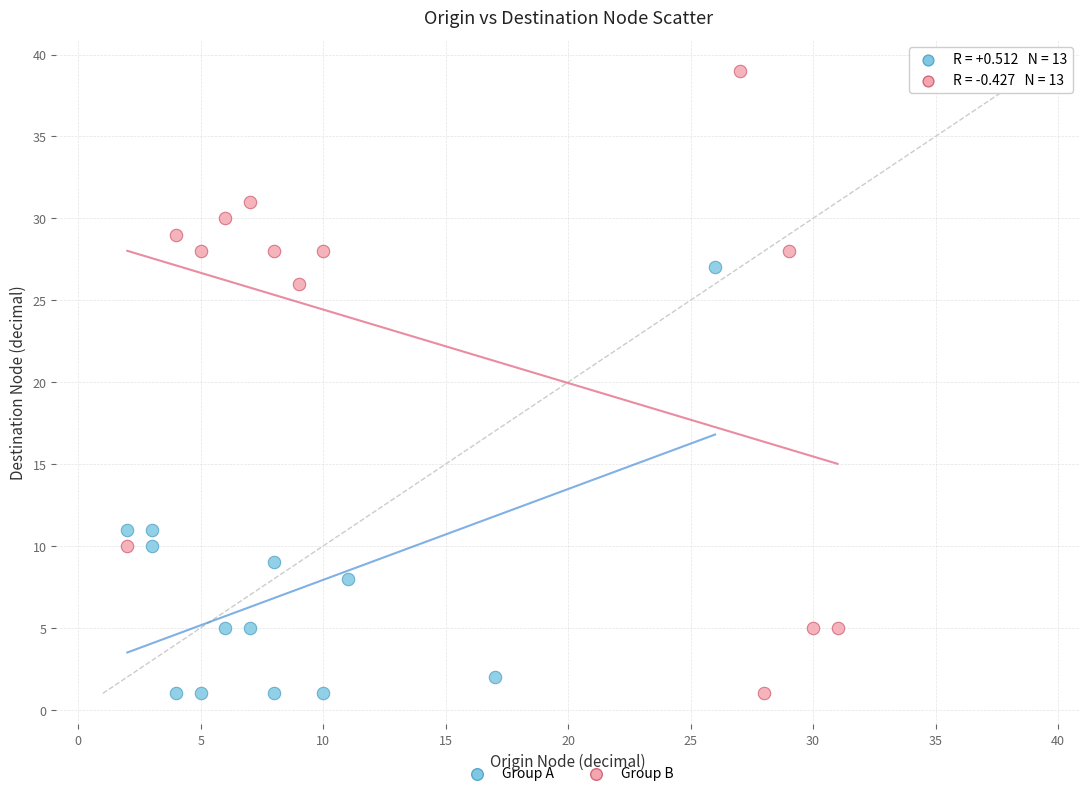

Which series has the widest spread of Y values?

Group B